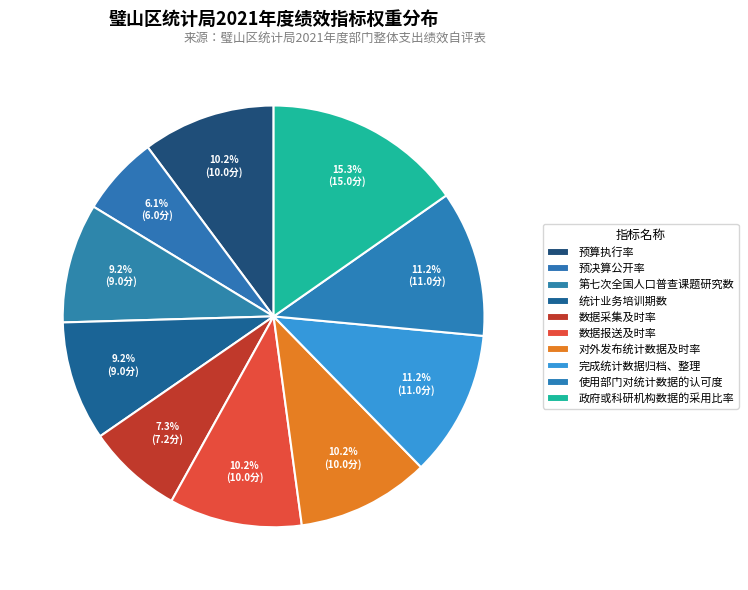

Does any single category account for the majority?

No